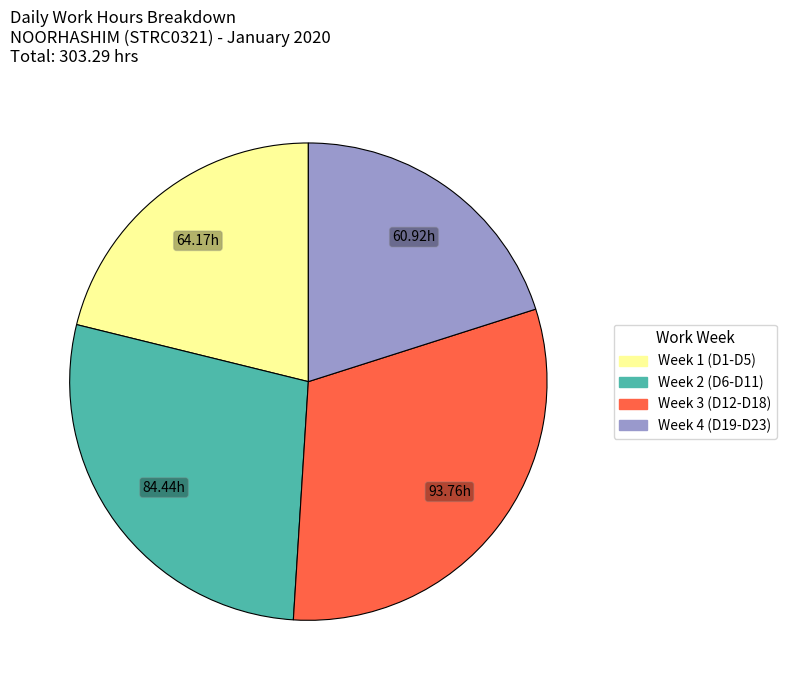

Approximately how many times larger is the value at Week 4 (D19-D23) compared to Week 1 (D1-D5)?

0.9